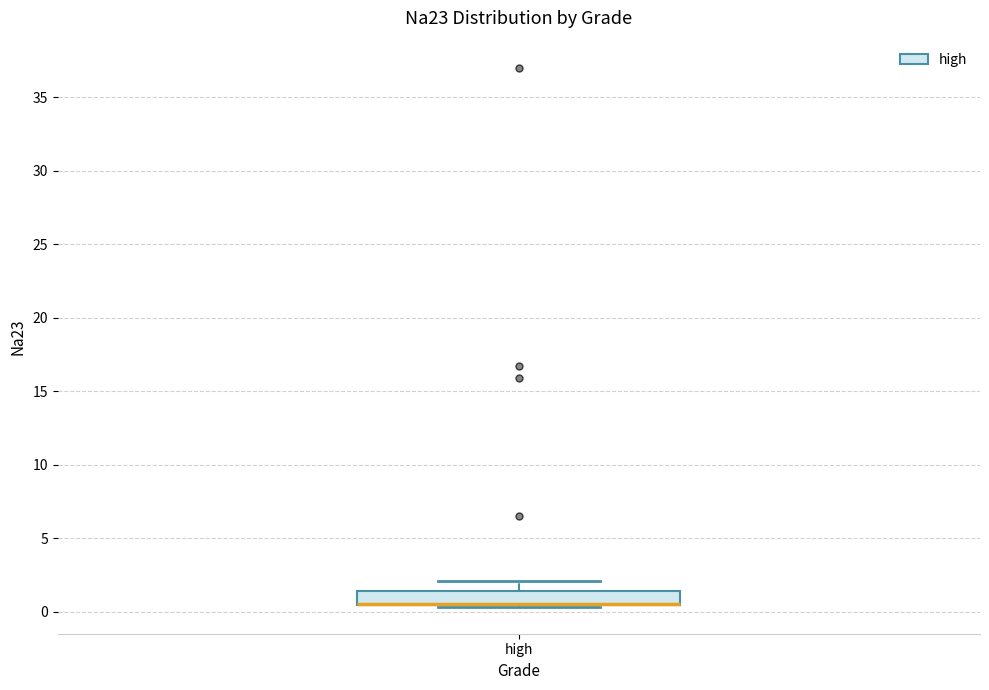

Where is the upper edge of the box for high on the y-axis? The values are not printed on the chart, so give them approximately, as read against the axis.

1.5